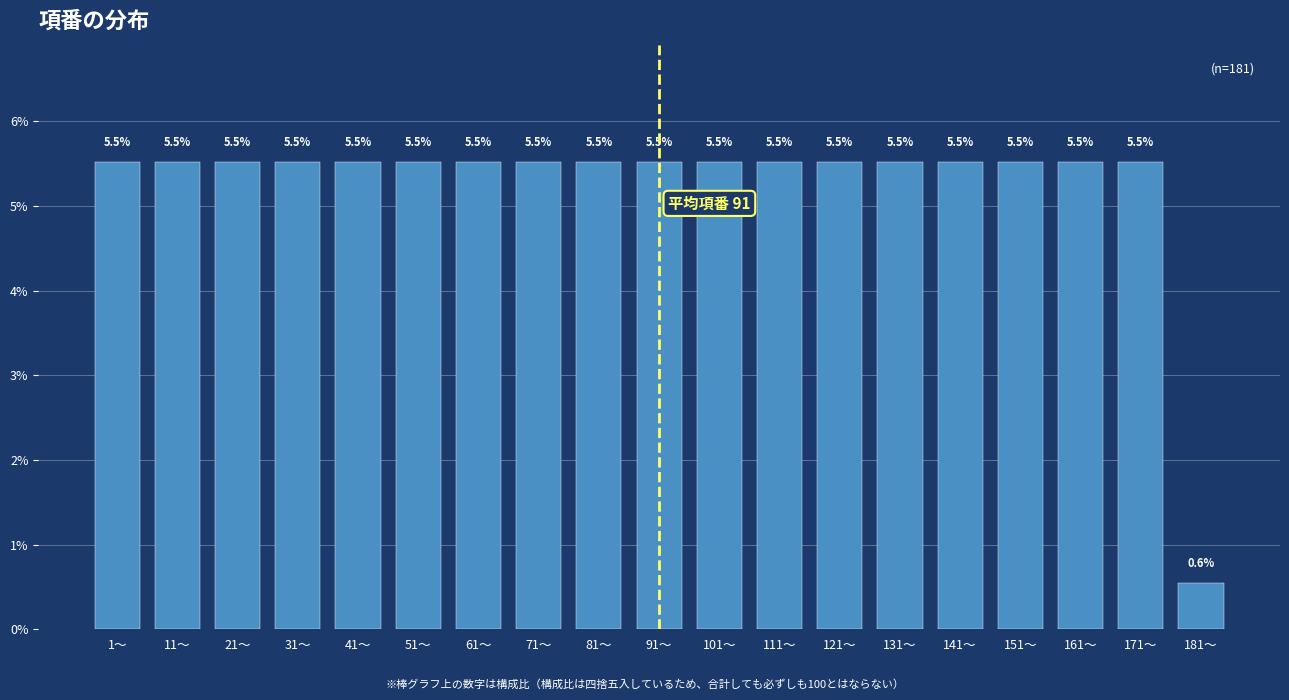

Reading left to right, extract all data points from this chart.

5.5	5.5	5.5	5.5	5.5	5.5	5.5	5.5	5.5	5.5	5.5	5.5	5.5	5.5	5.5	5.5	5.5	5.5	0.6